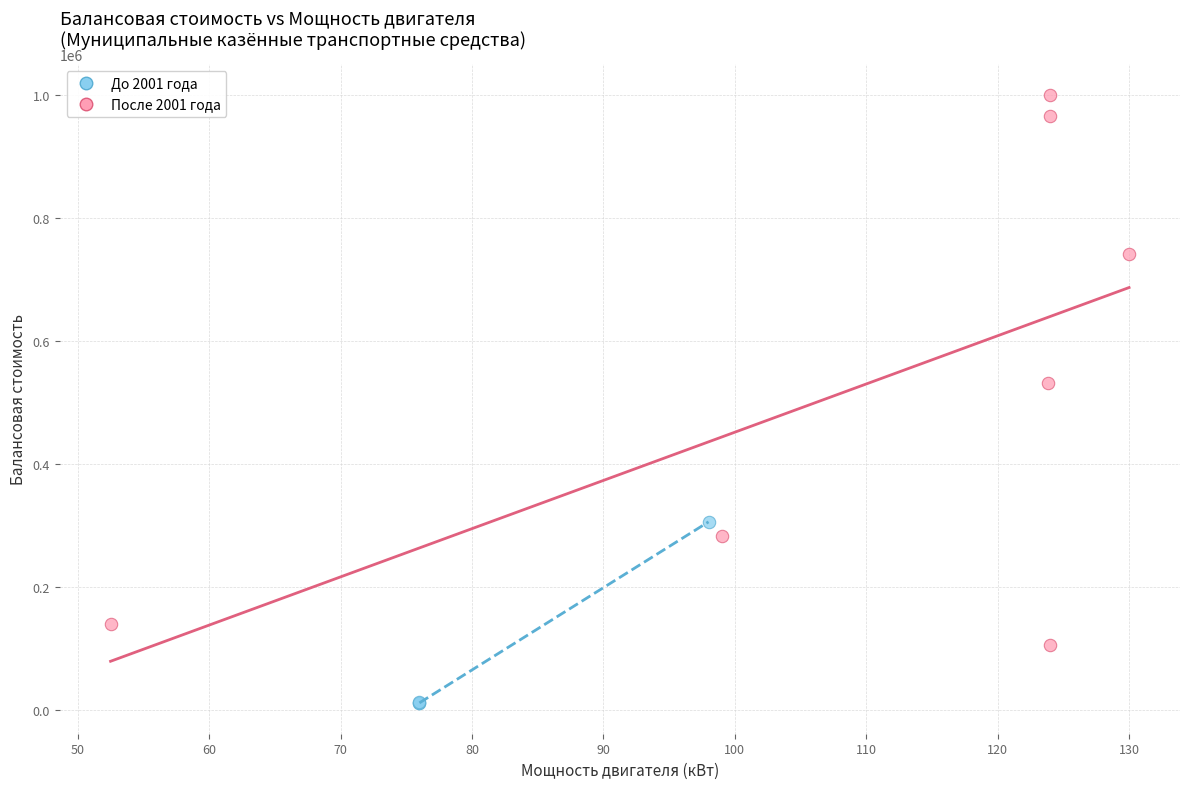

Which series has the widest spread of Y values?

После 2001 года